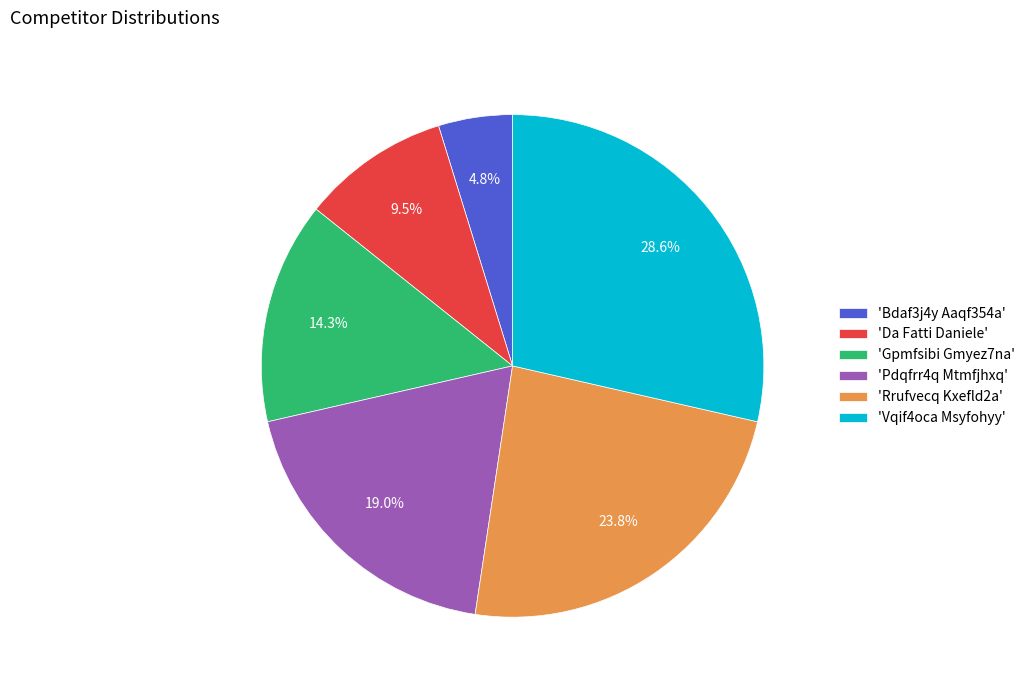

Between 'Vqif4oca Msyfohyy' and 'Rrufvecq Kxefld2a', which is larger?

'Vqif4oca Msyfohyy'